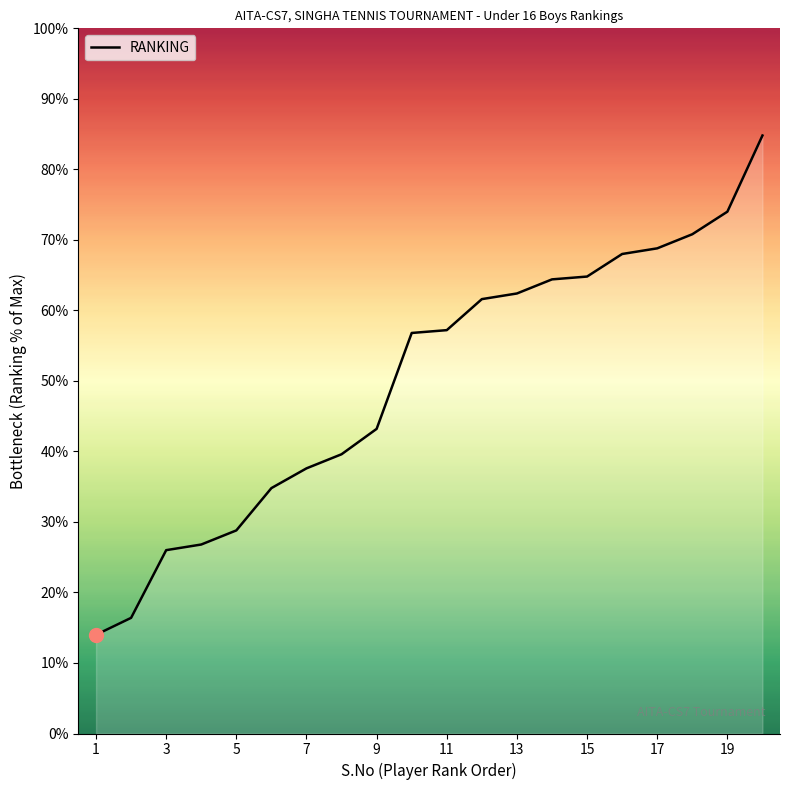

What is the minimum value shown in the chart?

14.0